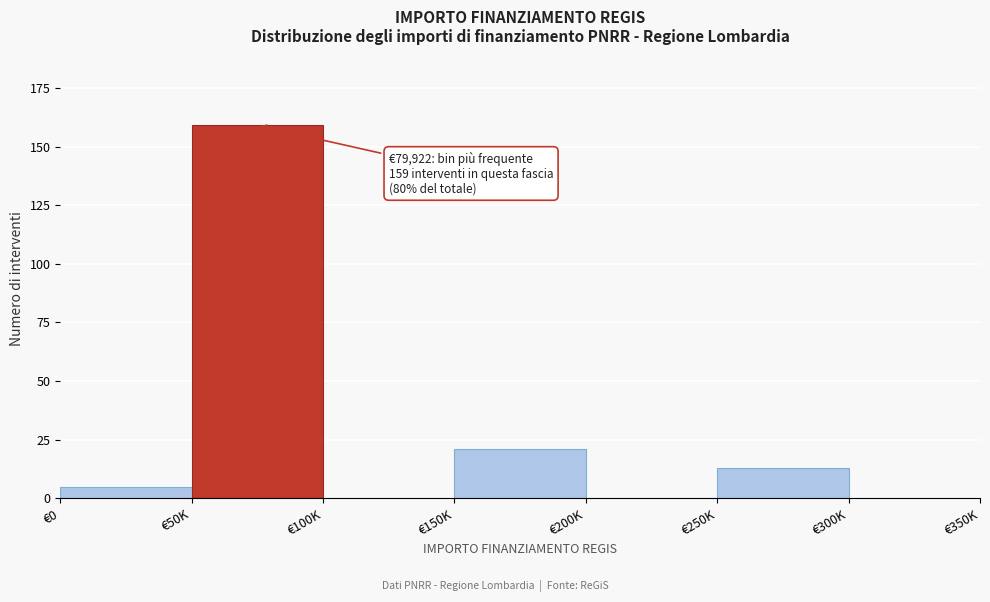

Reading left to right, extract all data points from this chart.

€0=5	€50K=159	€100K=0	€150K=21	€200K=0	€250K=13	€300K=0